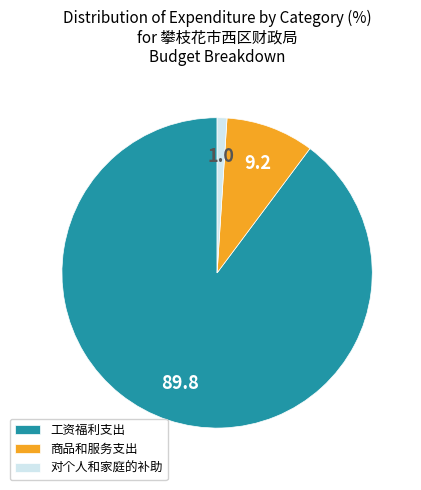

Which category accounts for the majority?

工资福利支出